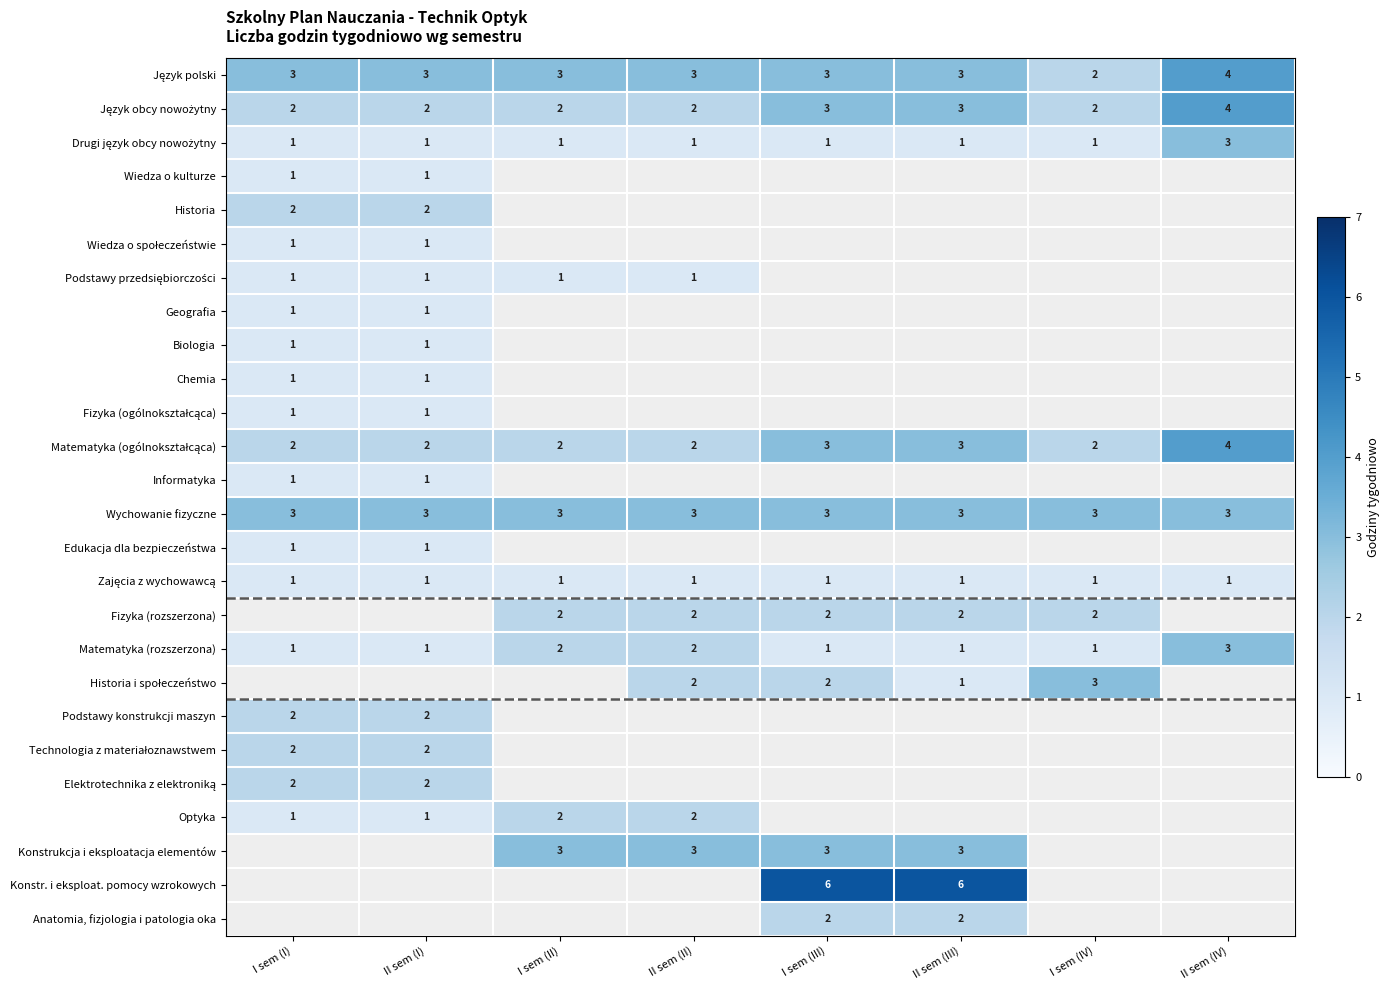

The value of Historia at I sem (I) is 4. True or false?

False